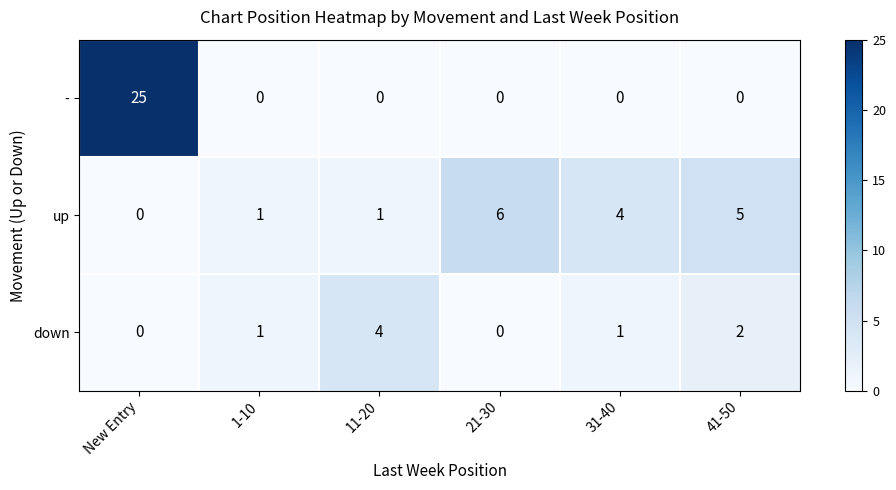

True or false: down has a value of -3 at New Entry.

False